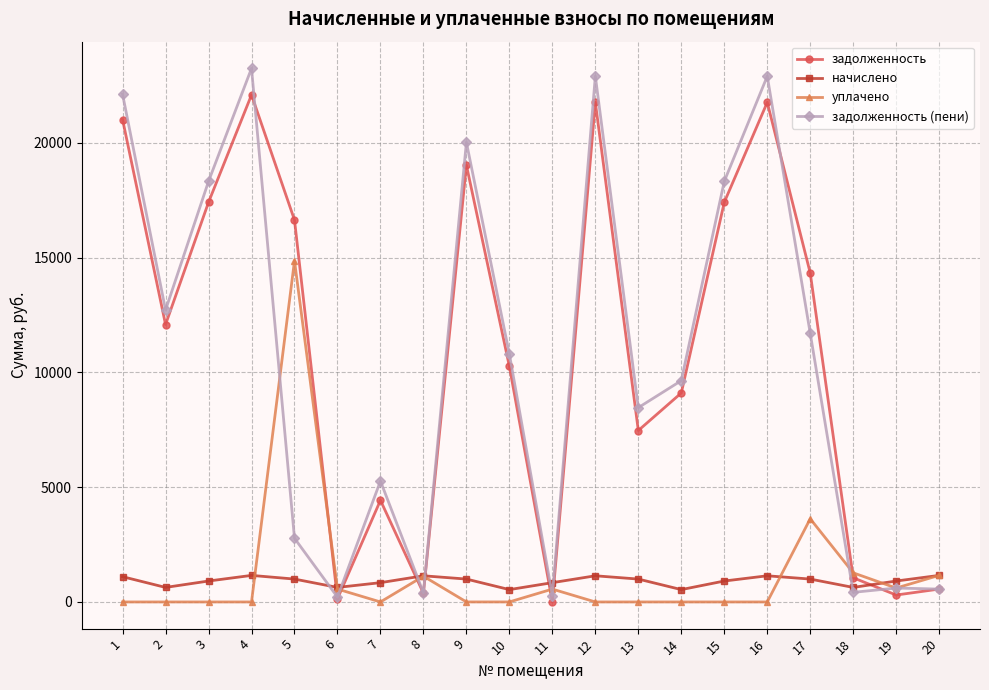

Where is the first local maximum for задолженность?

4